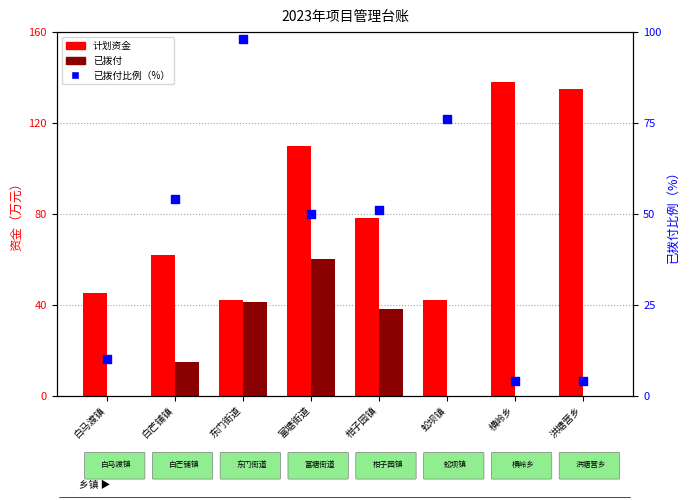

Which series contains the highest Y value?

计划资金